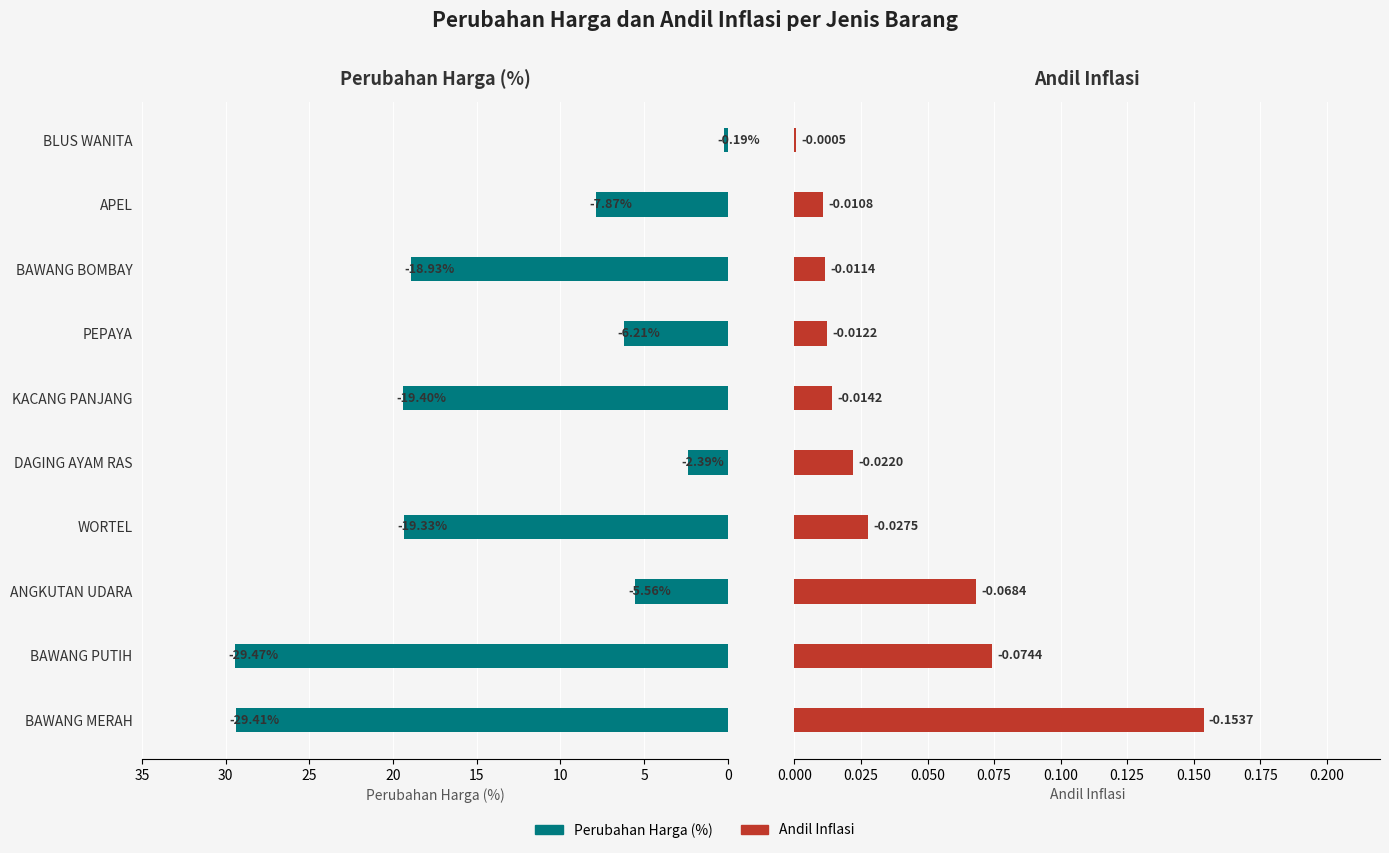

The Perubahan Harga (%) series shows 24.9 at BAWANG BOMBAY. True or false?

False